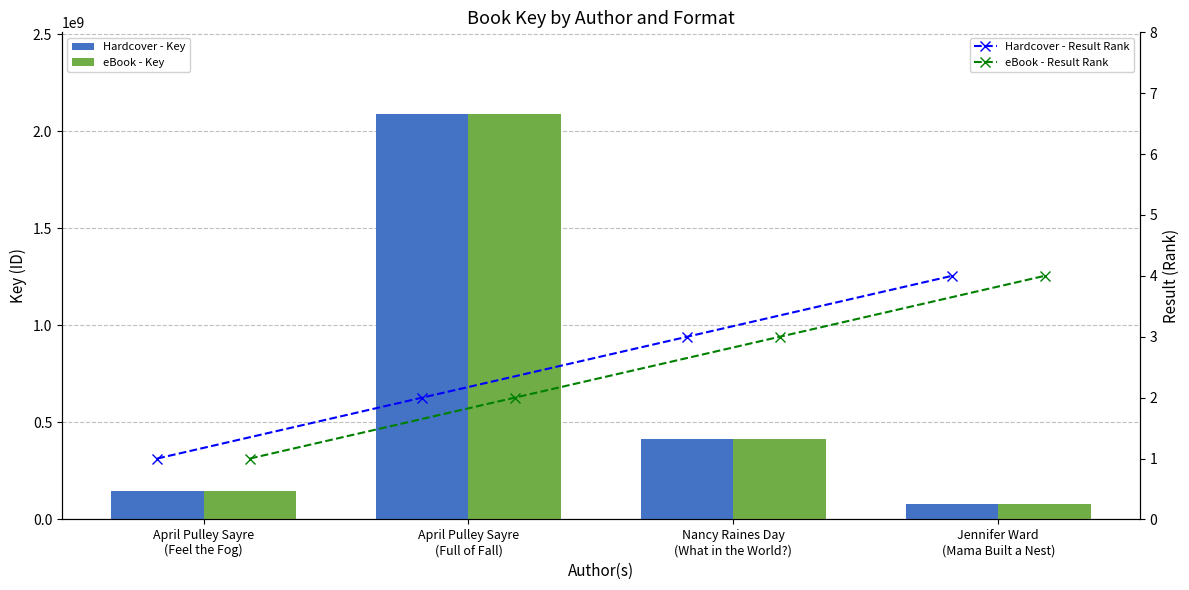

Is it true that eBook - Key equals 666046473 at Nancy Raines Day
(What in the World?)?

False